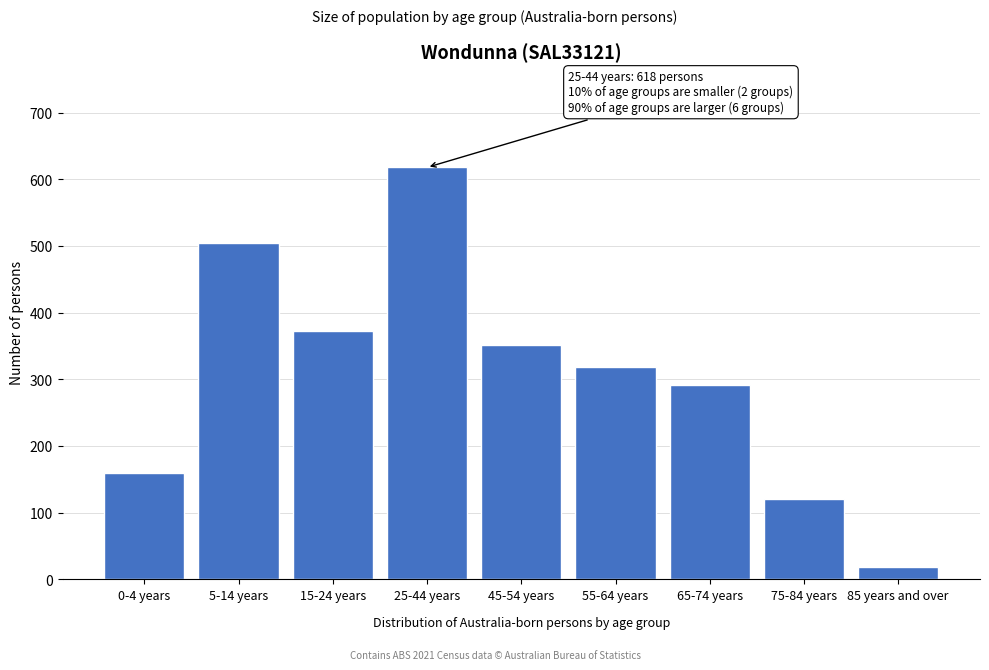

Reading left to right, transcribe all the data shown in this chart.

0-4 years=159	5-14 years=504	15-24 years=372	25-44 years=618	45-54 years=352	55-64 years=318	65-74 years=292	75-84 years=120	85 years and over=19